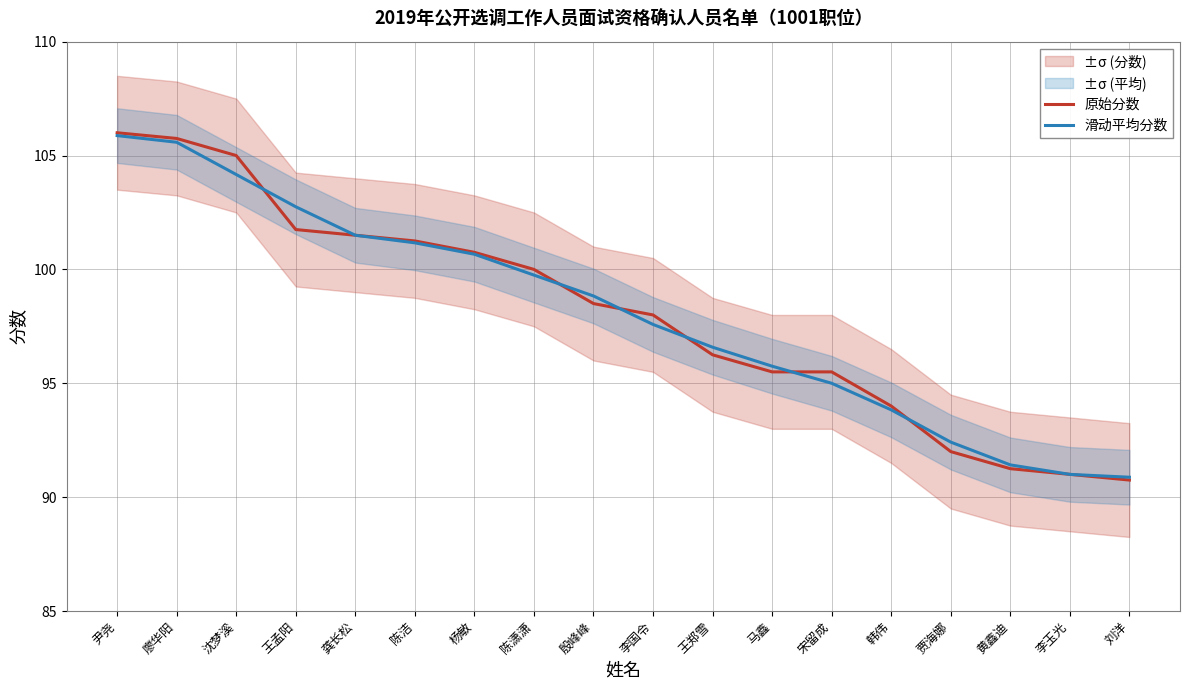

Between 廖华阳 and 陈洁, which is larger?

廖华阳